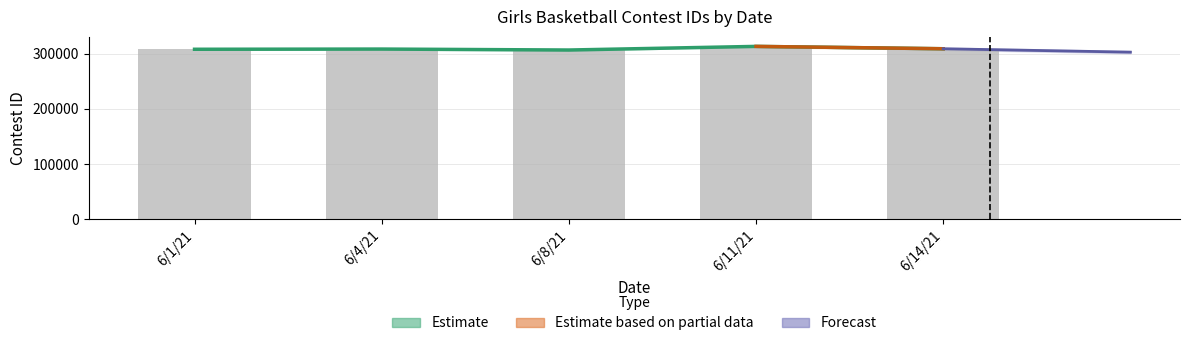

Is it true that the value at 6/11/21 is 313539?

True